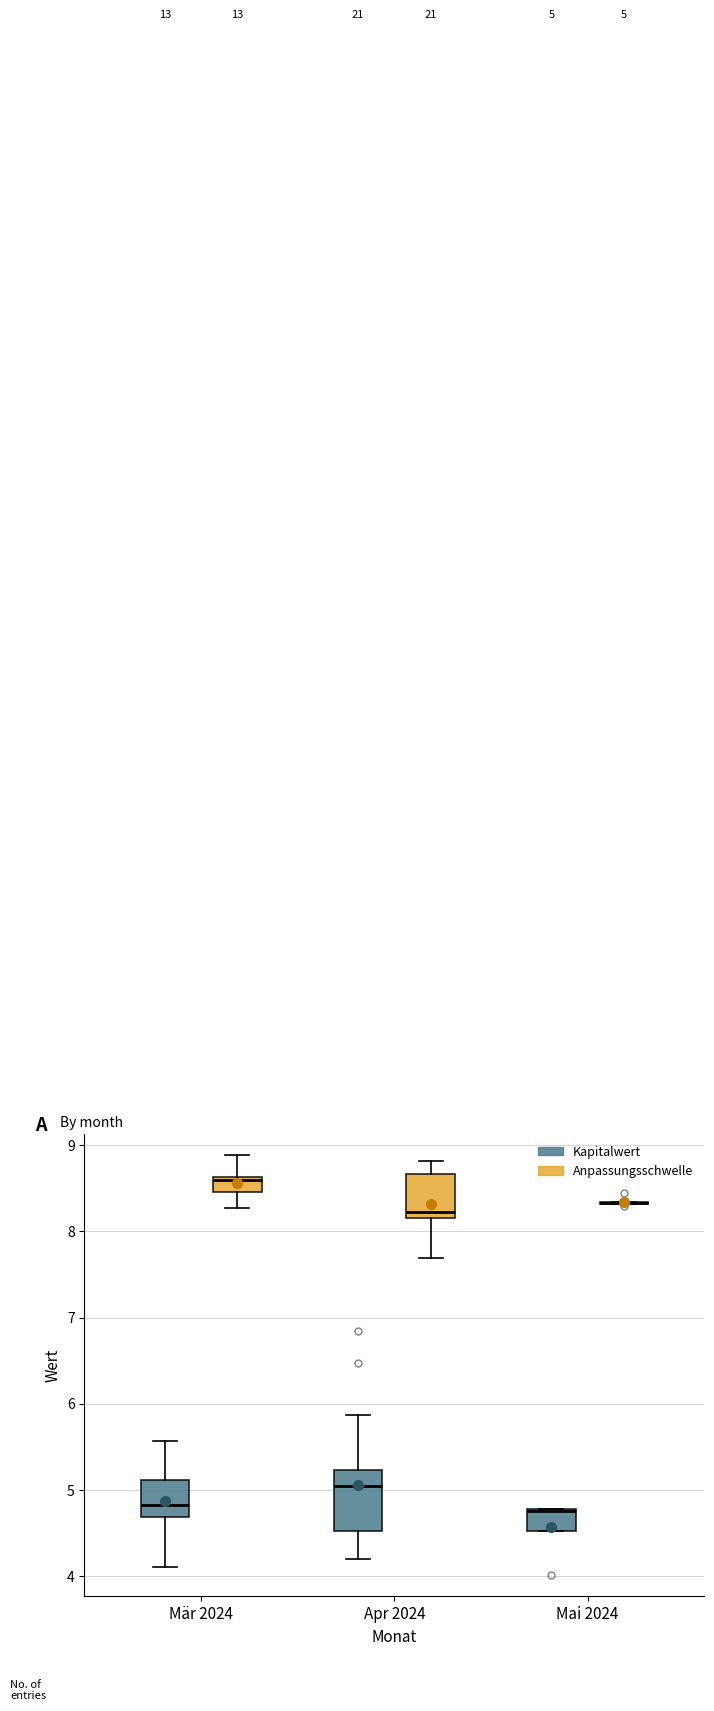

Which box is the tallest, from its lower edge to its upper edge?

Apr 2024 (Kapitalwert)